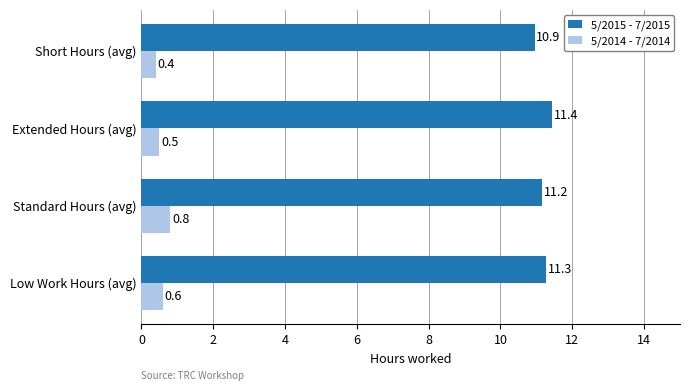

Rank the categories by 5/2015 - 7/2015 value from lowest to highest.

Short Hours (avg), Standard Hours (avg), Low Work Hours (avg), Extended Hours (avg)